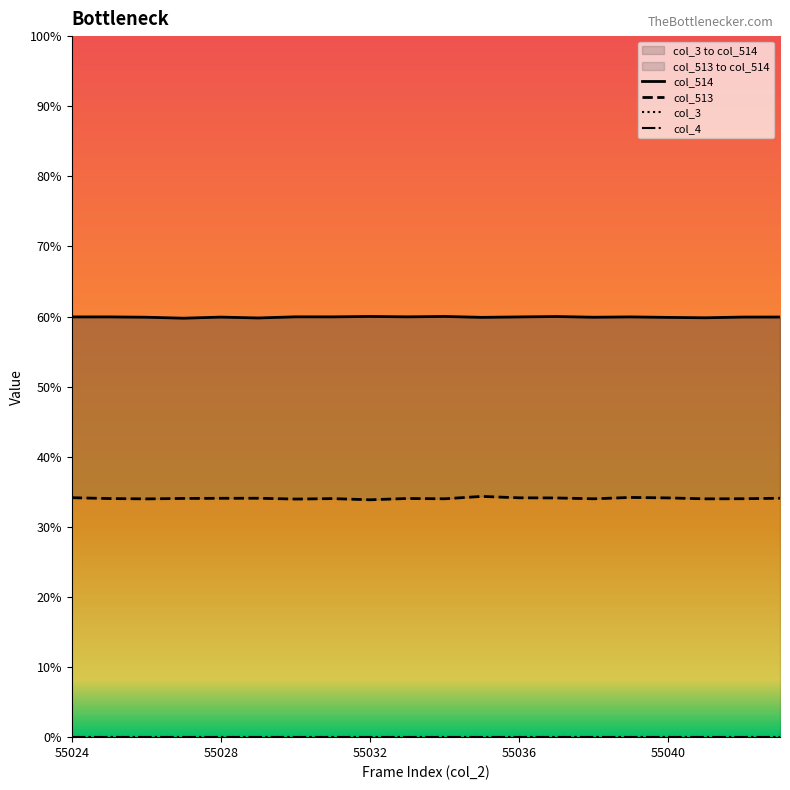

Where is the first local maximum for col_514?

55028